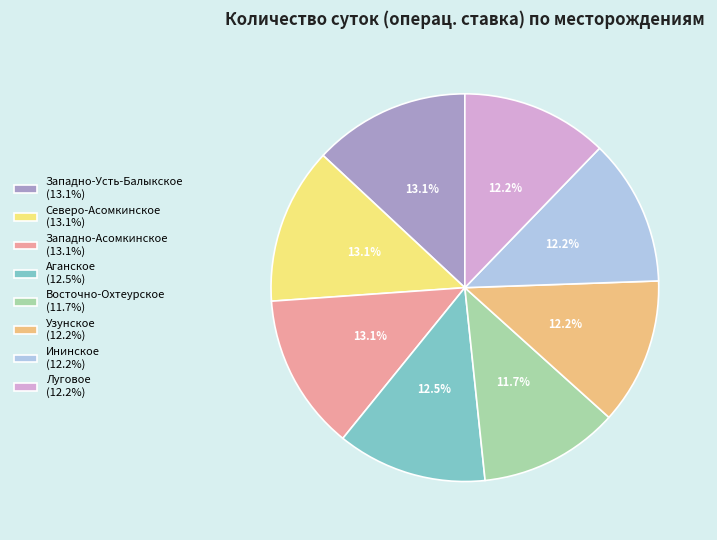

How many slices are in this pie chart?

8